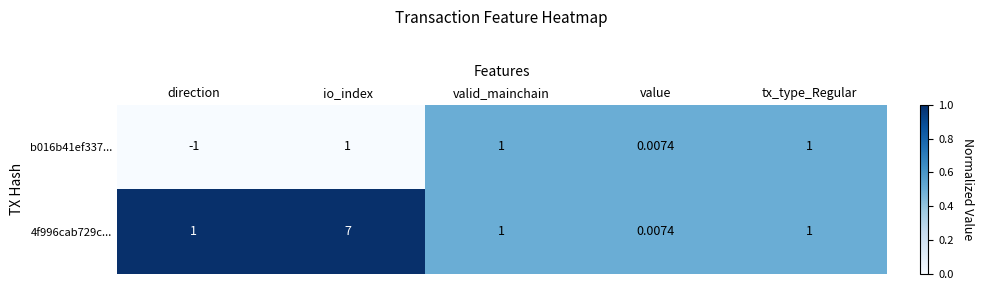

Rank the series by their maximum value, from highest to lowest.

4f996cab729c..., b016b41ef337...